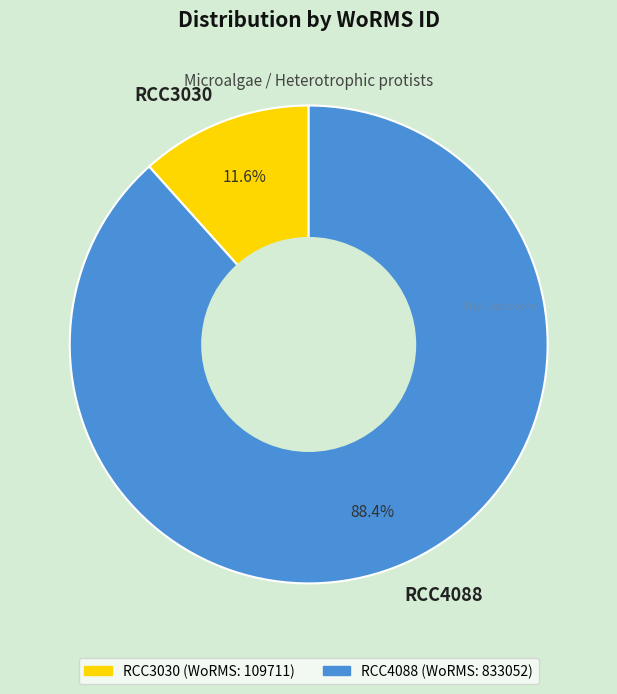

What percentage is the RCC4088 slice, to the nearest percent?

88%